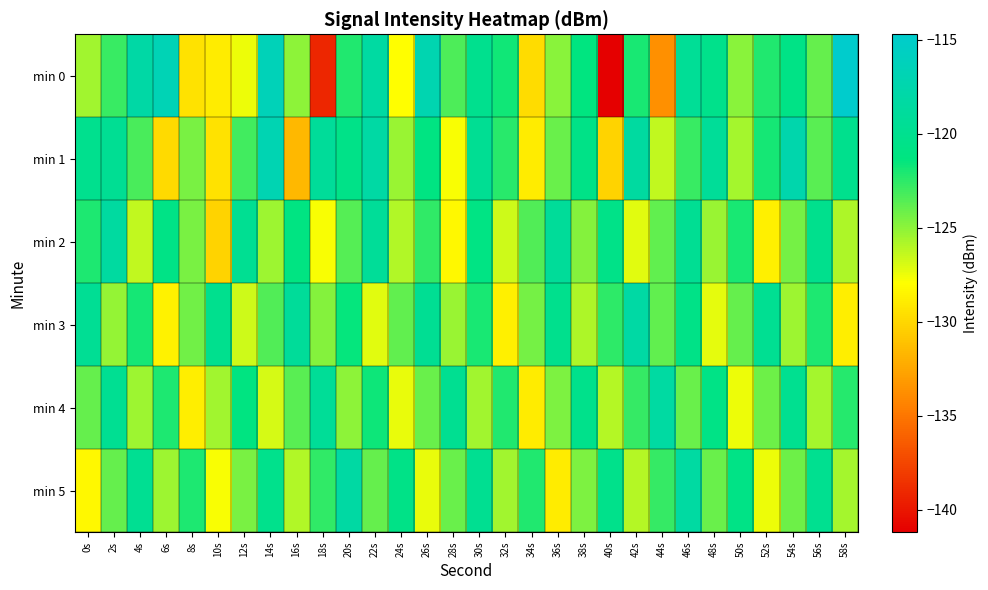

Reading left to right, extract all data points from this chart.

min 0: 0s=-125.5	2s=-122.8	4s=-118.1	6s=-116.8	8s=-129.5	10s=-128.9	12s=-127.5	14s=-116.5	16s=-125.0	18s=-139.2	20s=-122.2	22s=-118.4	24s=-128.0	26s=-117.1	28s=-123.3	30s=-120.1	32s=-121.8	34s=-129.7	36s=-124.9	38s=-121.2	40s=-141.2	42s=-122.0	44s=-133.6	46s=-119.4	48s=-120.3	50s=-124.9	52s=-122.2	54s=-120.7	56s=-123.9	58s=-114.7
min 1: 0s=-120.0	2s=-119.6	4s=-123.2	6s=-129.9	8s=-124.5	10s=-129.4	12s=-123.1	14s=-116.9	16s=-131.6	18s=-119.1	20s=-120.5	22s=-118.2	24s=-125.3	26s=-121.1	28s=-127.8	30s=-119.6	32s=-122.4	34s=-128.9	36s=-124.1	38s=-120.7	40s=-130.2	42s=-118.5	44s=-126.3	46s=-122.8	48s=-119.2	50s=-125.6	52s=-121.9	54s=-117.4	56s=-123.7	58s=-120.1
min 2: 0s=-122.1	2s=-118.5	4s=-126.3	6s=-120.8	8s=-124.5	10s=-130.2	12s=-119.7	14s=-125.4	16s=-121.1	18s=-127.8	20s=-123.5	22s=-119.2	24s=-125.9	26s=-122.6	28s=-128.3	30s=-121.0	32s=-126.7	34s=-123.4	36s=-119.1	38s=-124.8	40s=-120.5	42s=-127.2	44s=-123.9	46s=-119.6	48s=-125.3	50s=-122.0	52s=-128.7	54s=-124.4	56s=-120.1	58s=-125.8
min 3: 0s=-119.5	2s=-125.2	4s=-121.9	6s=-128.6	8s=-124.3	10s=-120.0	12s=-126.7	14s=-123.4	16s=-119.1	18s=-124.8	20s=-121.5	22s=-127.2	24s=-123.9	26s=-119.6	28s=-125.3	30s=-122.0	32s=-128.7	34s=-124.4	36s=-120.1	38s=-125.8	40s=-122.5	42s=-118.2	44s=-123.9	46s=-120.6	48s=-127.3	50s=-124.0	52s=-119.7	54s=-125.4	56s=-122.1	58s=-128.8
min 4: 0s=-124.0	2s=-119.7	4s=-125.4	6s=-122.1	8s=-128.8	10s=-125.5	12s=-121.2	14s=-126.9	16s=-123.6	18s=-119.3	20s=-125.0	22s=-121.7	24s=-127.4	26s=-124.1	28s=-119.8	30s=-125.5	32s=-122.2	34s=-128.9	36s=-124.6	38s=-120.3	40s=-126.0	42s=-122.7	44s=-118.4	46s=-124.1	48s=-120.8	50s=-127.5	52s=-124.2	54s=-119.9	56s=-125.6	58s=-122.3
min 5: 0s=-128.3	2s=-124.0	4s=-119.7	6s=-125.4	8s=-122.1	10s=-127.8	12s=-124.5	14s=-120.2	16s=-125.9	18s=-122.6	20s=-118.3	22s=-124.0	24s=-120.7	26s=-127.4	28s=-124.1	30s=-119.8	32s=-125.5	34s=-122.2	36s=-128.9	38s=-124.6	40s=-120.3	42s=-126.0	44s=-122.7	46s=-118.4	48s=-124.1	50s=-120.8	52s=-127.5	54s=-124.2	56s=-119.9	58s=-125.6